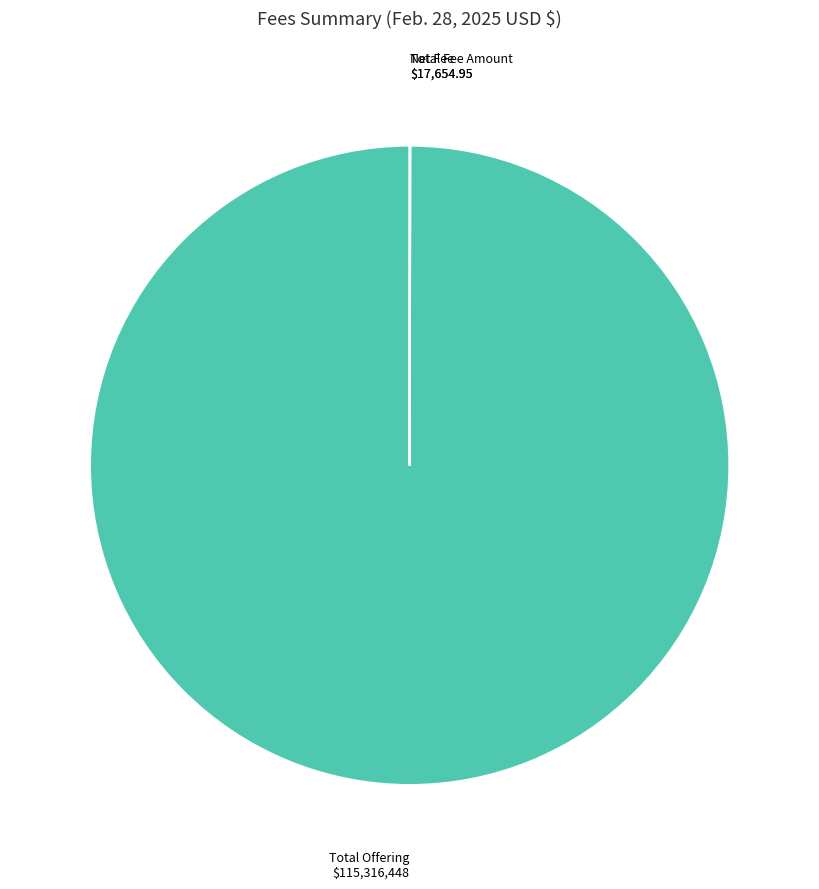

Is Total Offering the majority of the pie?

Yes